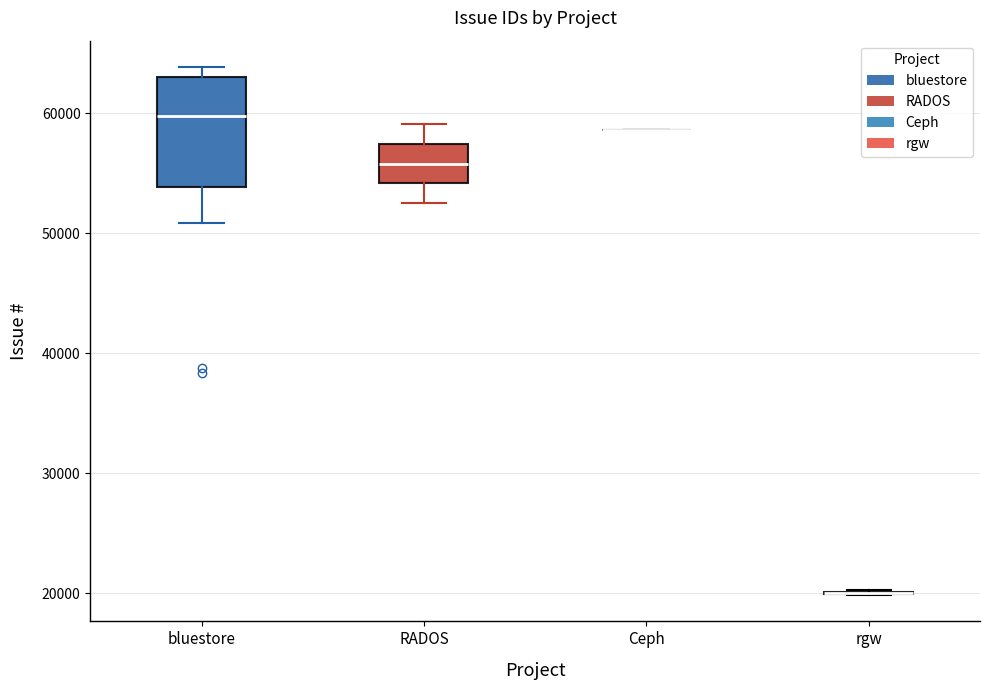

Reading left to right, read every box against the y-axis: the position of its median line, the range the box covers, and the ends of its whiskers. The values are not printed on the chart, so give them approximately, as read against the axis.

bluestore: median 60000, box 54000 to 63000, whiskers 51000 to 64000
RADOS: median 56000, box 54000 to 57000, whiskers 53000 to 59000
Ceph: box collapsed to a line at 59000, whiskers 59000 to 59000
rgw: box collapsed to a line at 20000, whiskers 20000 to 20000